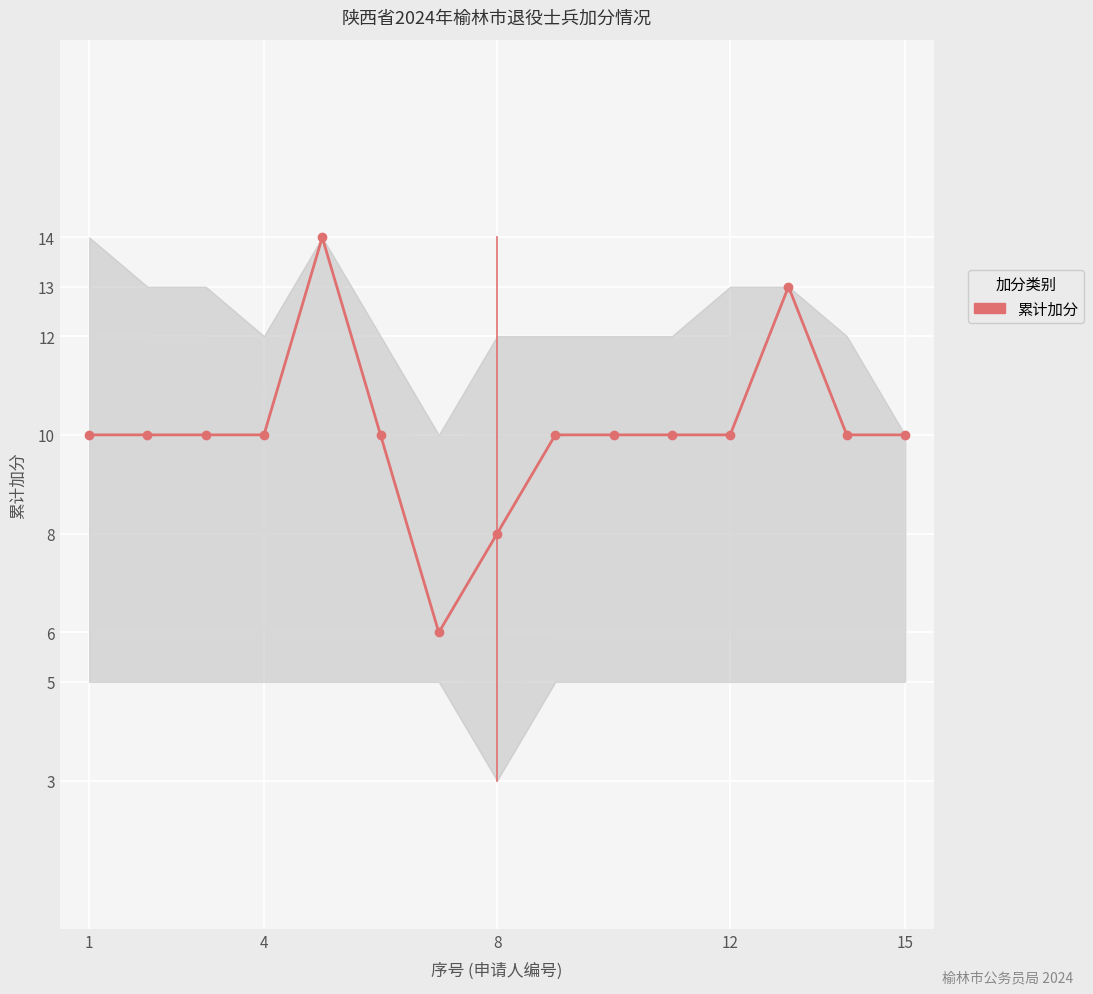

What is the greatest value displayed?

14